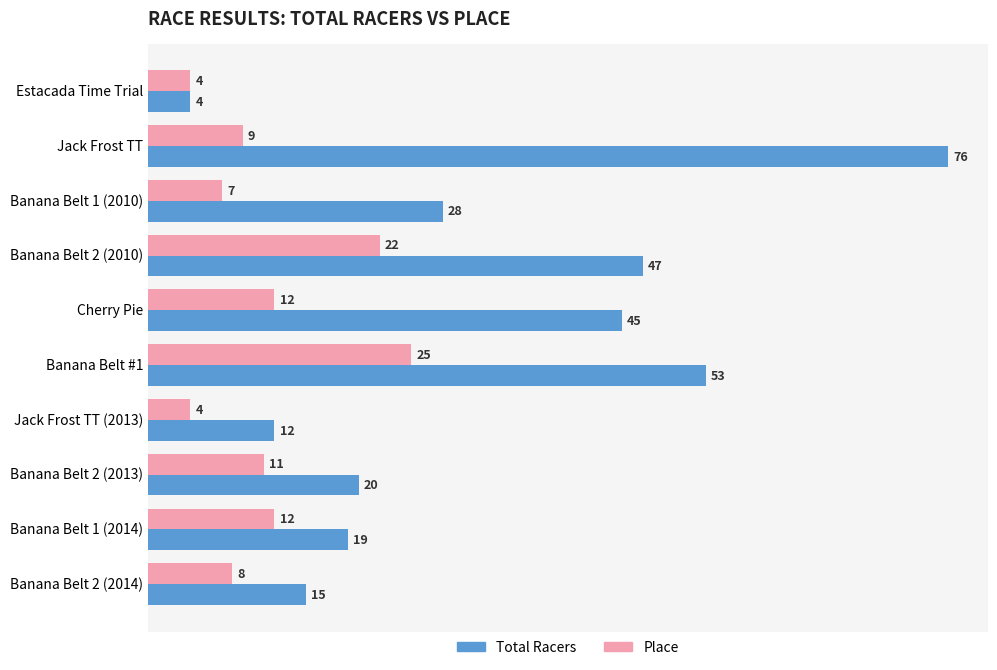

Where is Total Racers nearest to the value 40?

Cherry Pie